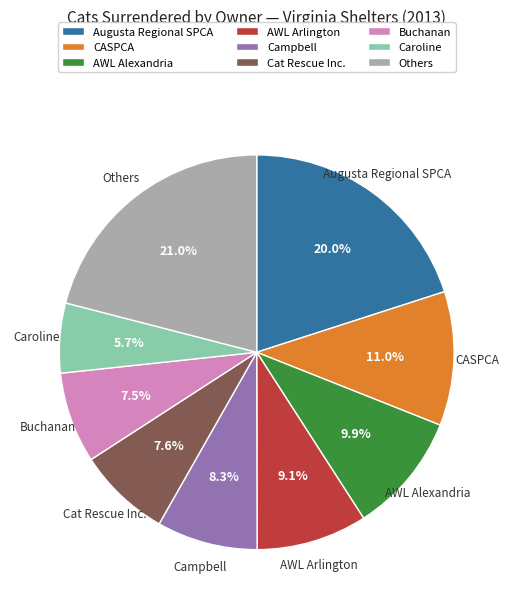

What is the largest slice in the pie chart?

Others